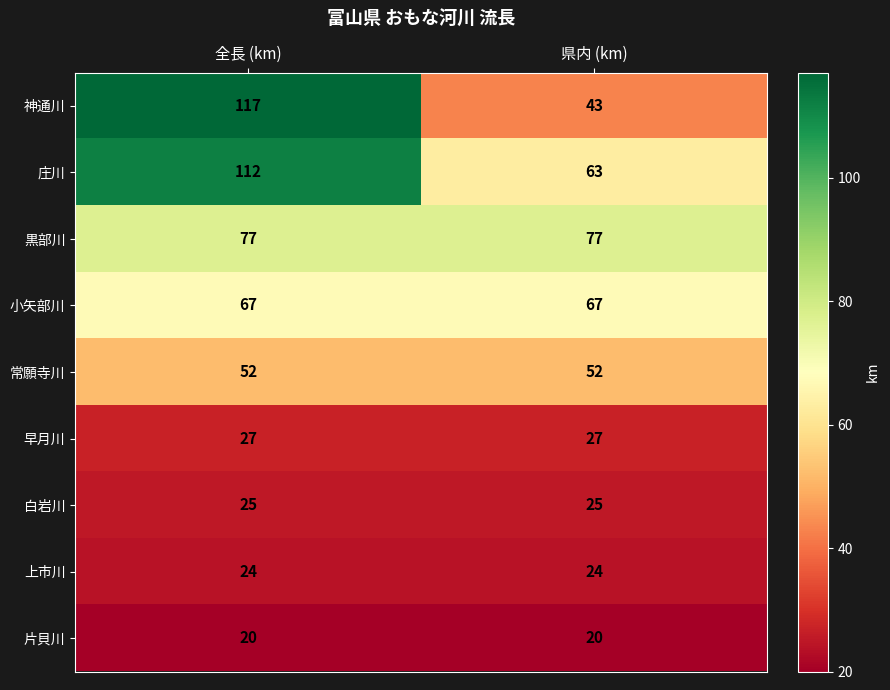

At which category is the sum across all series the highest?

全長 (km)